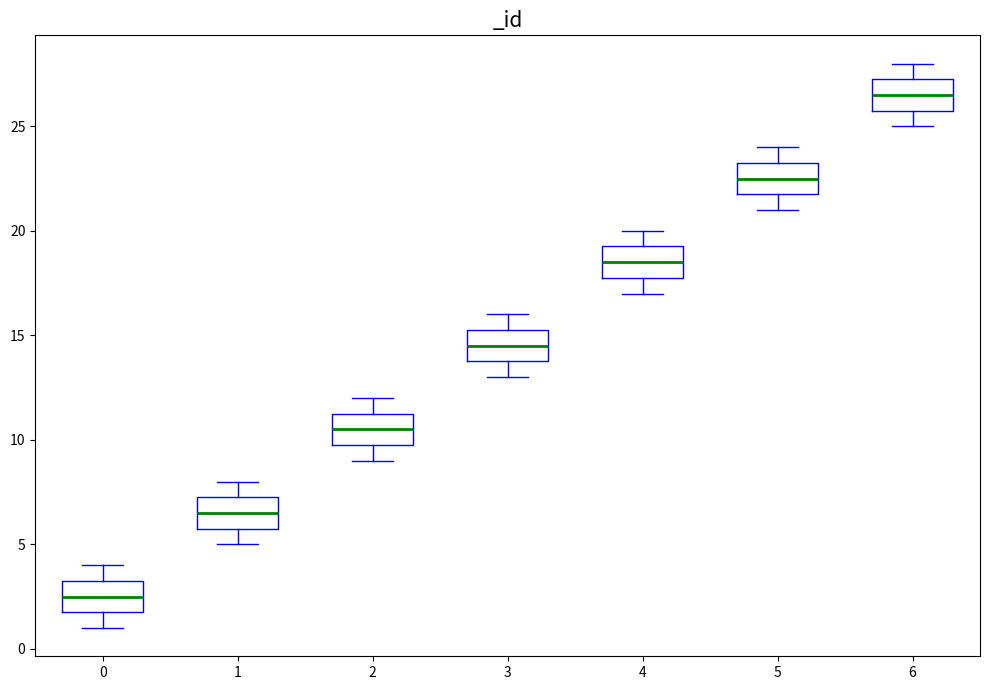

Which box's median line is the lowest?

0